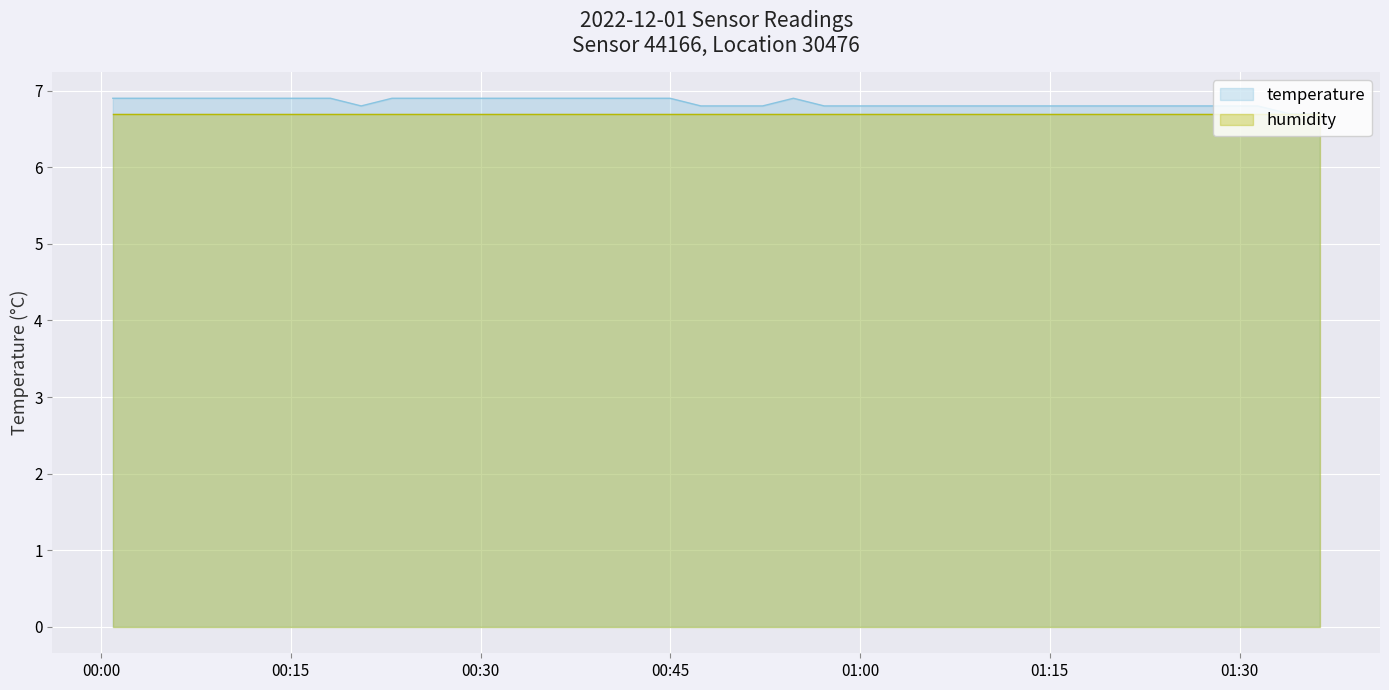

Where is the data nearest to the value 6?

2022-12-01T01:33:54